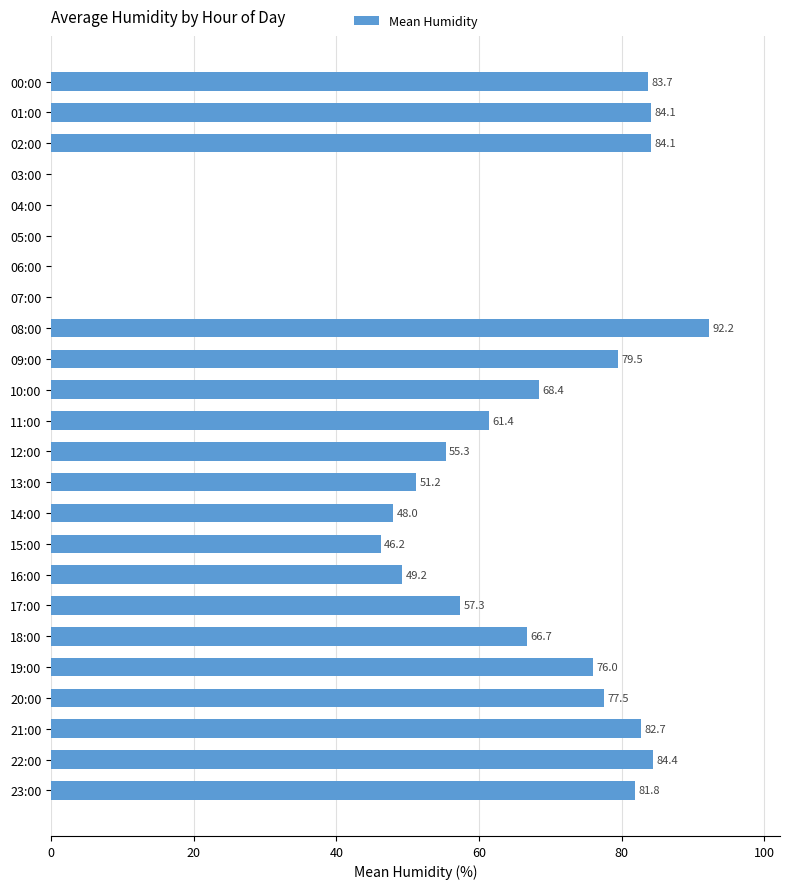

The chart shows a value of 120.1 at 00:00. True or false?

False